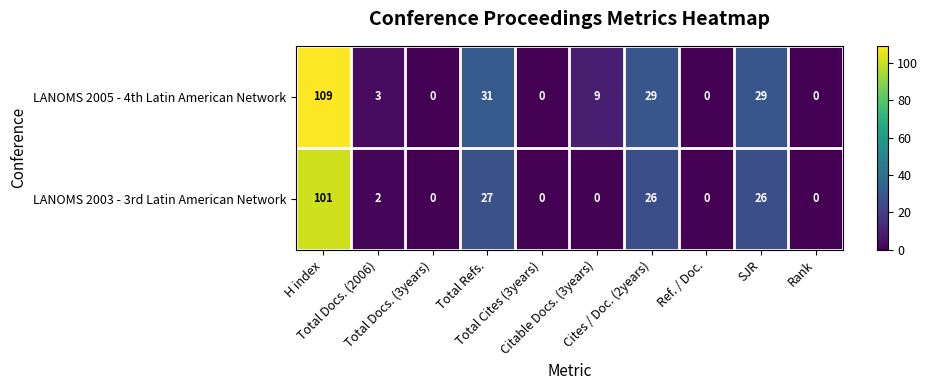

What is the difference between the maximum and minimum values in the LANOMS 2005 - 4th Latin American Network series?

109